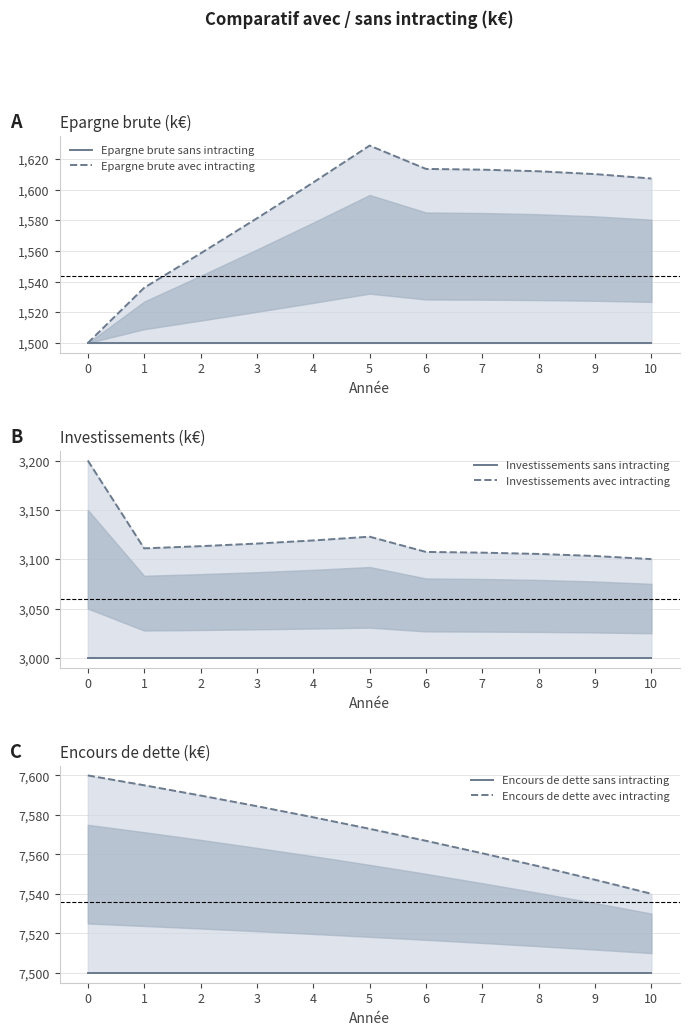

At which category is the sum across all series the highest?

5